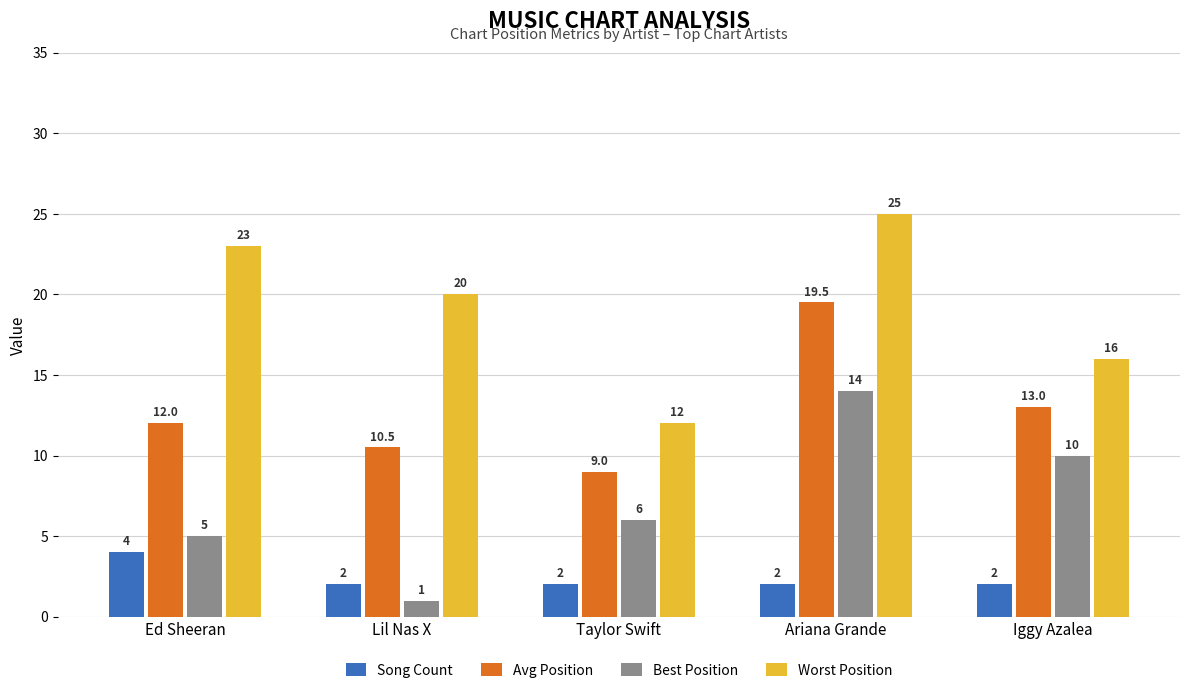

Reading right to left, what are all the values shown in this chart?

Song Count: Iggy Azalea=2.0	Ariana Grande=2.0	Taylor Swift=2.0	Lil Nas X=2.0	Ed Sheeran=4.0
Avg Position: Iggy Azalea=13.0	Ariana Grande=19.5	Taylor Swift=9.0	Lil Nas X=10.5	Ed Sheeran=12.0
Best Position: Iggy Azalea=10.0	Ariana Grande=14.0	Taylor Swift=6.0	Lil Nas X=1.0	Ed Sheeran=5.0
Worst Position: Iggy Azalea=16.0	Ariana Grande=25.0	Taylor Swift=12.0	Lil Nas X=20.0	Ed Sheeran=23.0